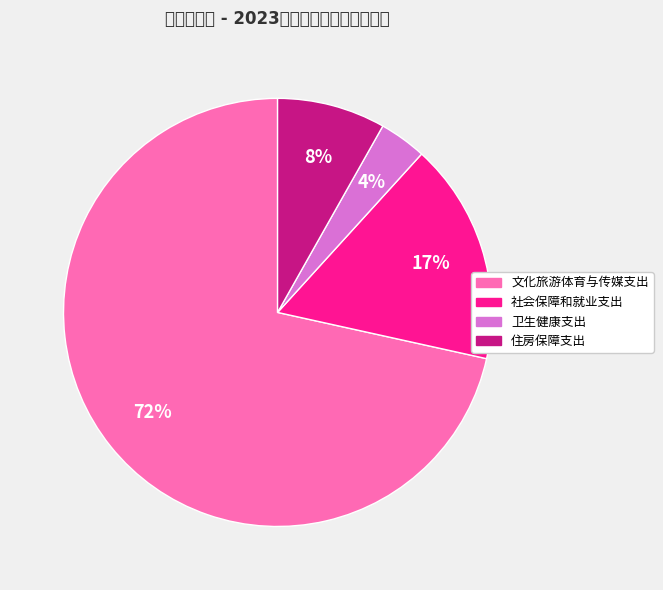

Is it true that 文化旅游体育与传媒支出 is 72% of the pie?

True